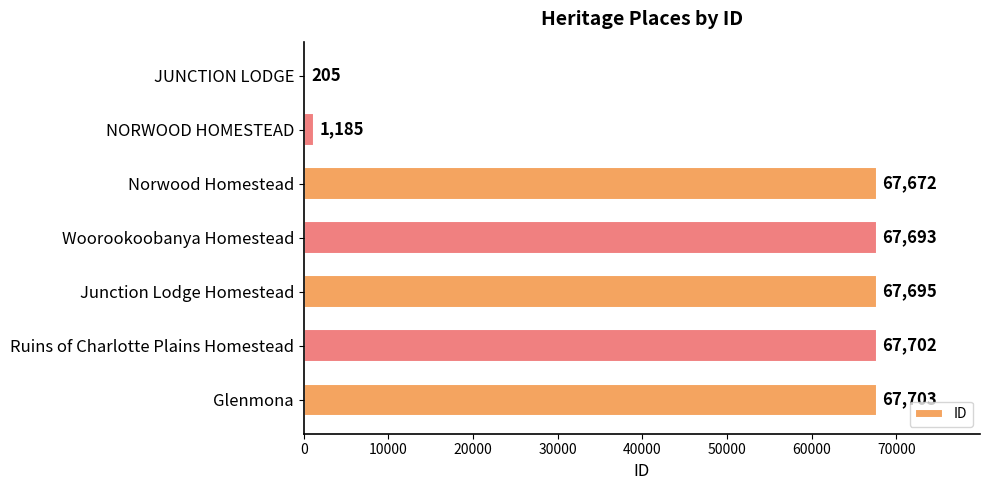

What is the change in value from Norwood Homestead to Junction Lodge Homestead?

+23